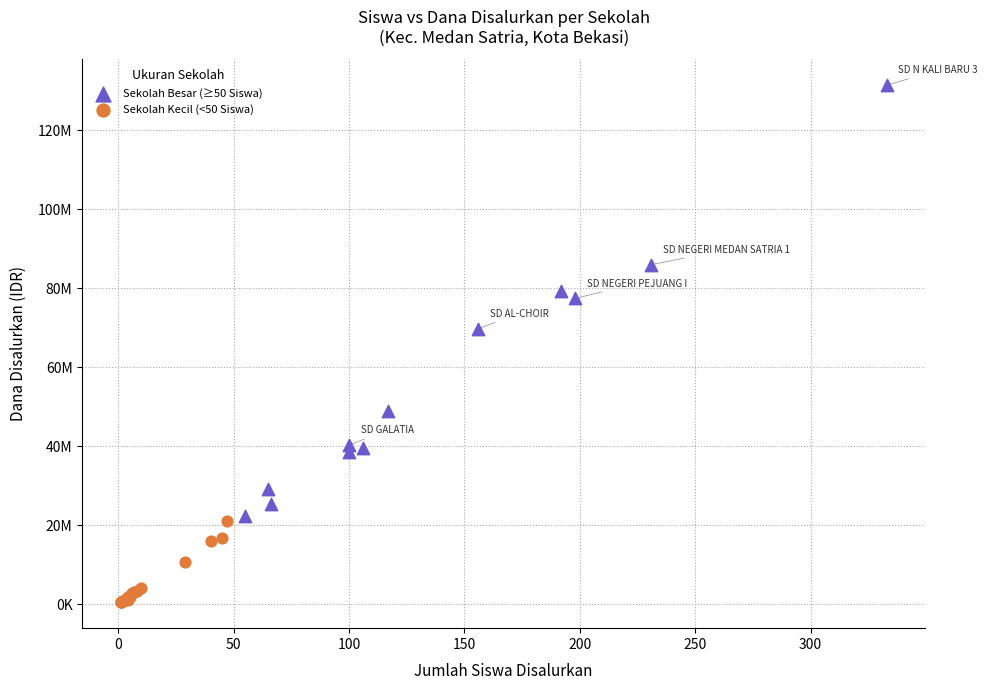

Which series reaches the minimum Y coordinate?

Sekolah Kecil (<50 Siswa)